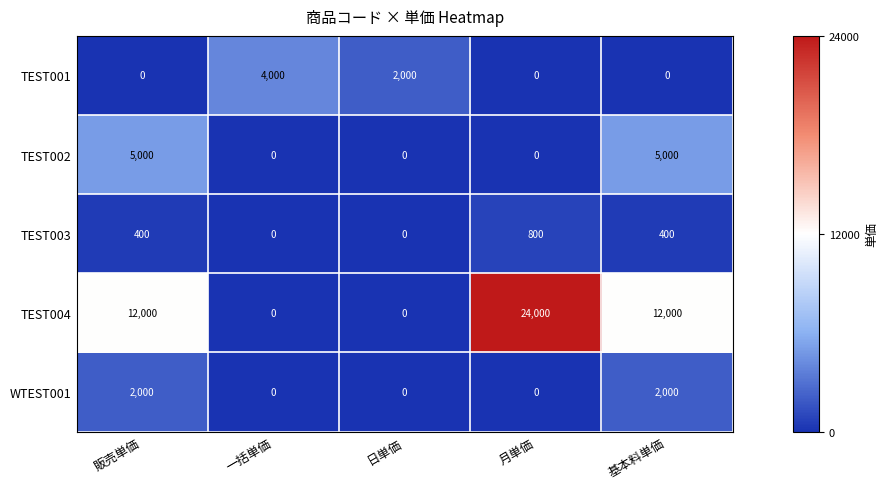

Which series has the widest spread of values?

TEST004